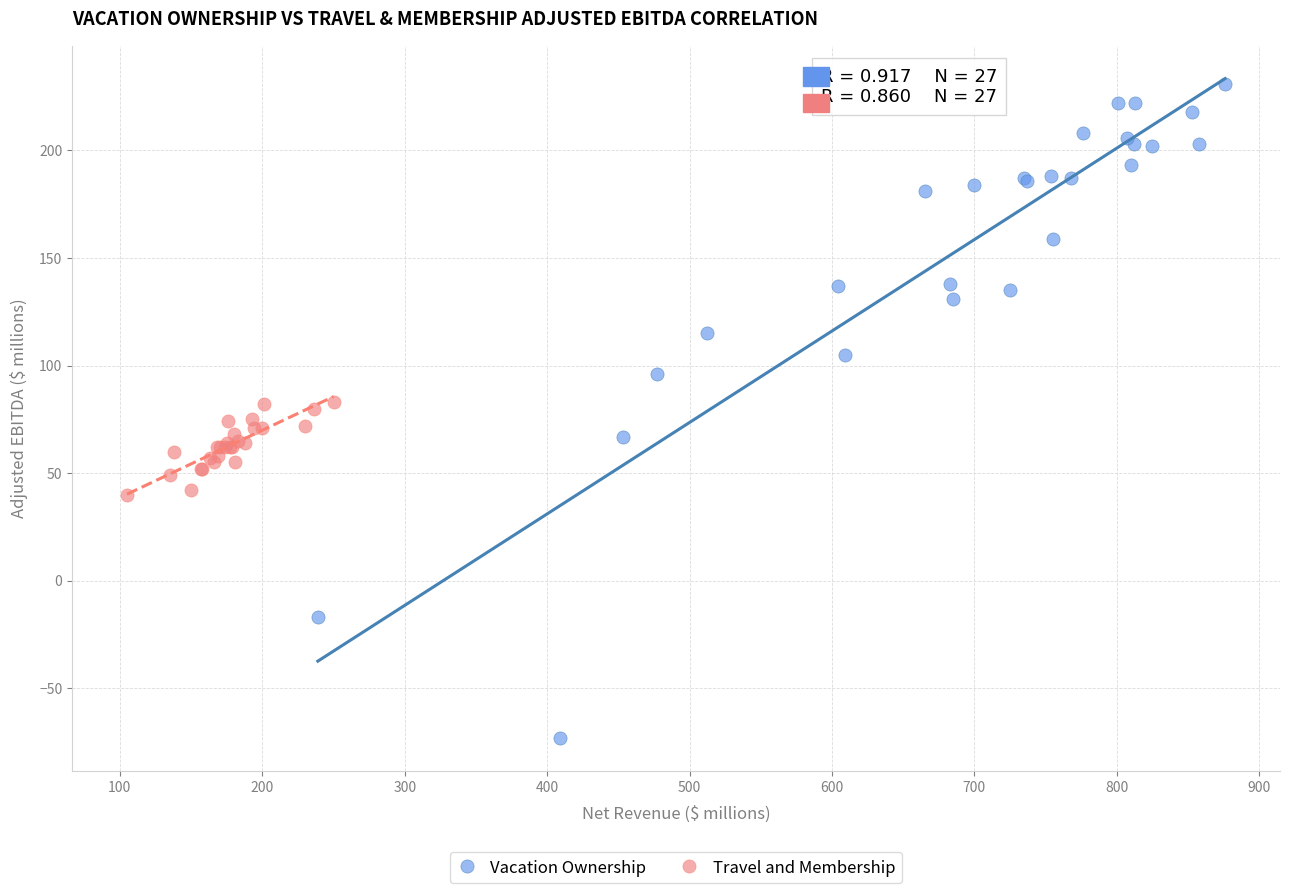

What are all the series names shown in the legend?

Vacation Ownership, Travel and Membership